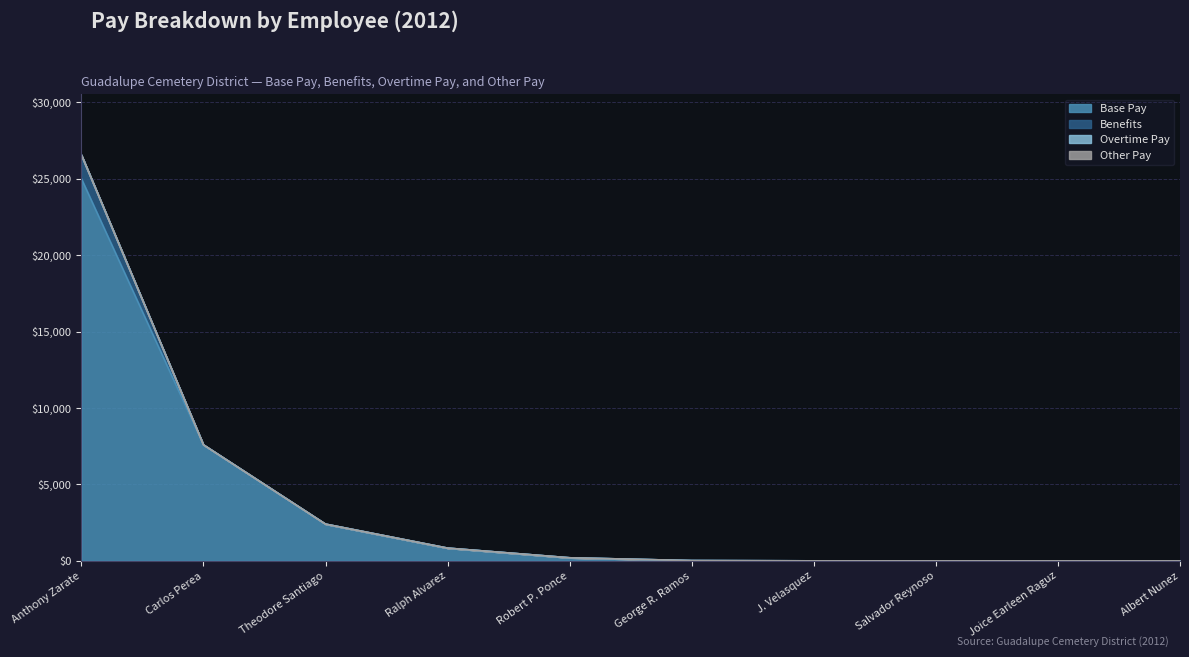

What is the average value of the Benefits series?

155